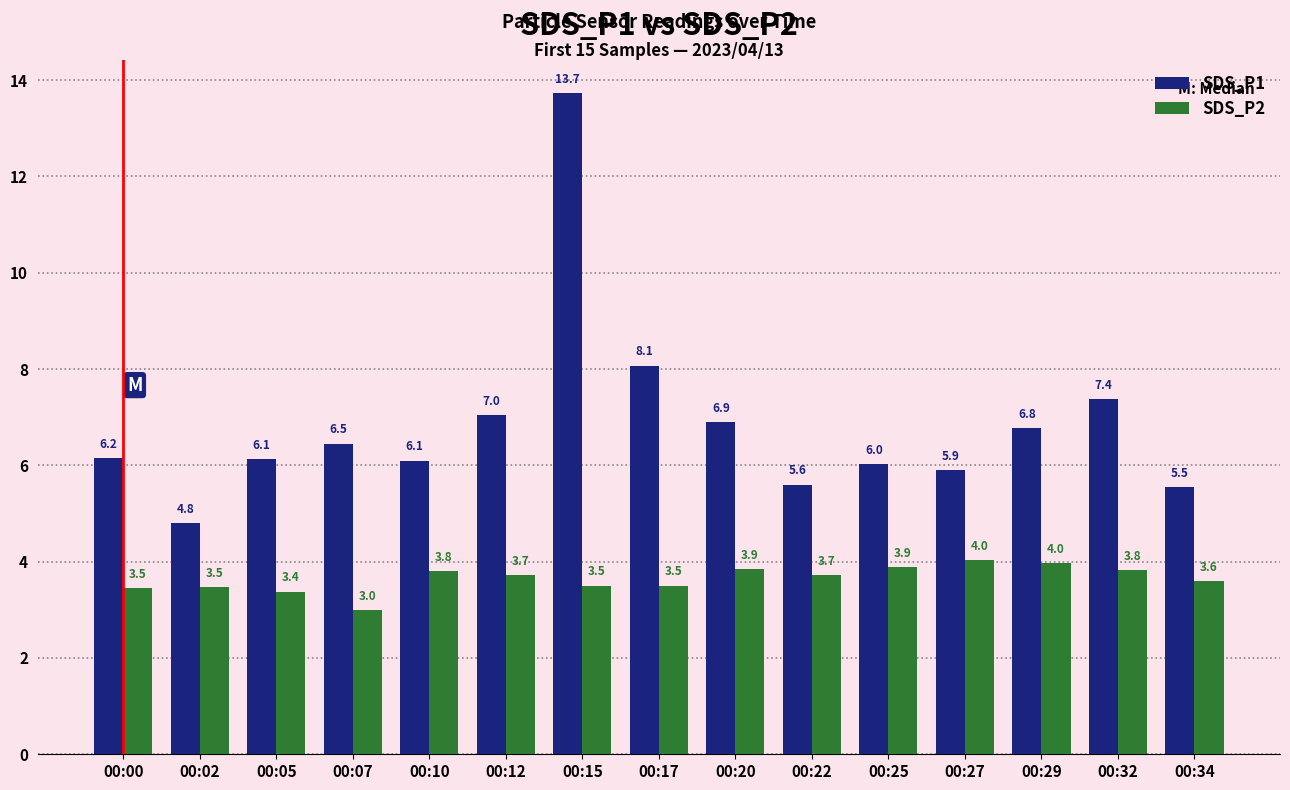

At which label is SDS_P1 closest to 9?

00:17